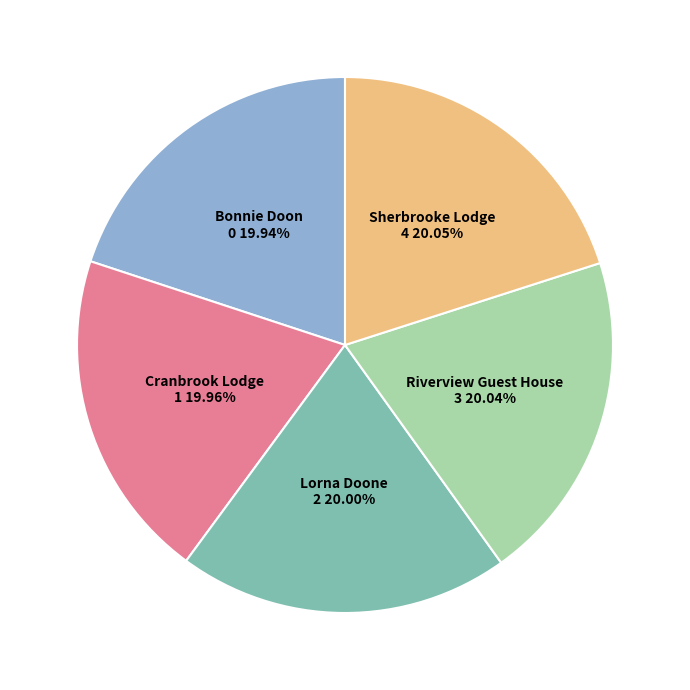

Does any single category account for the majority?

No